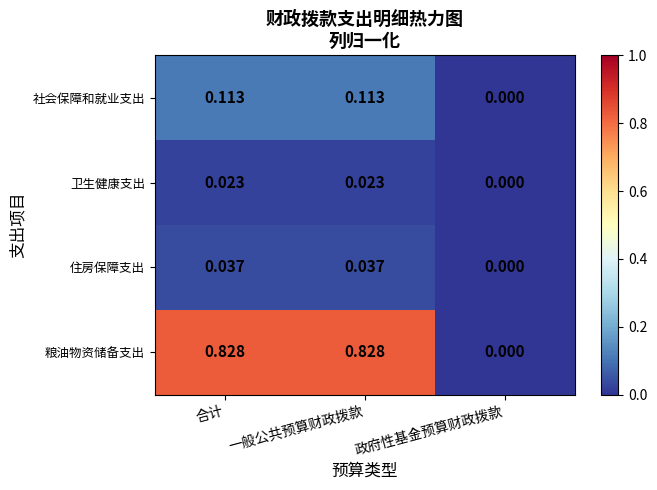

Rank the series by their maximum value, from lowest to highest.

卫生健康支出, 住房保障支出, 社会保障和就业支出, 粮油物资储备支出